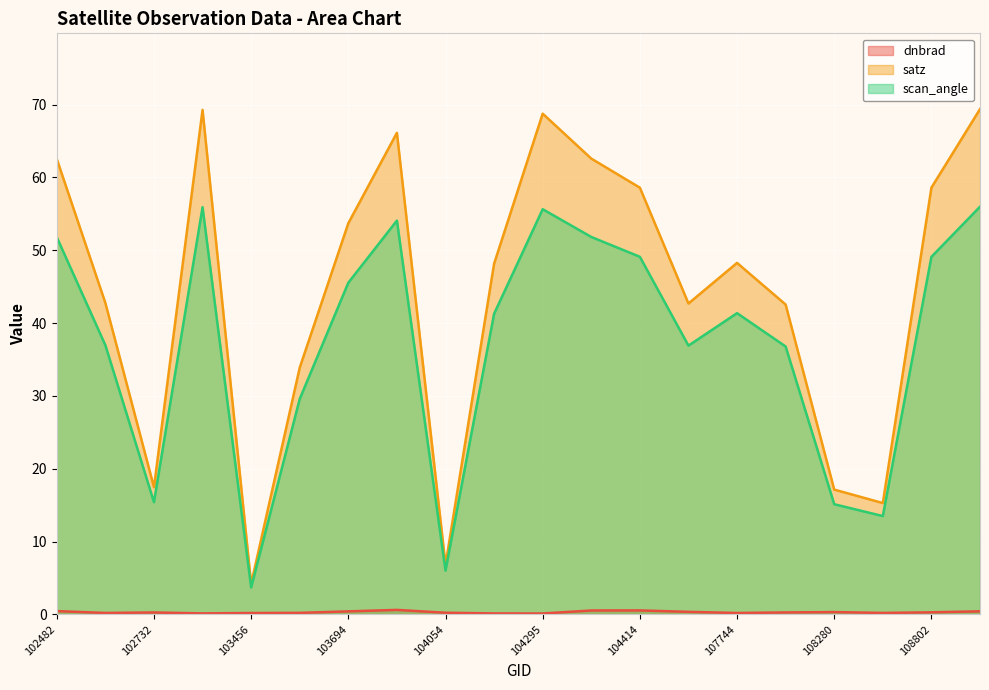

What is the sum of the satz values at 103456 and 104295?

72.9